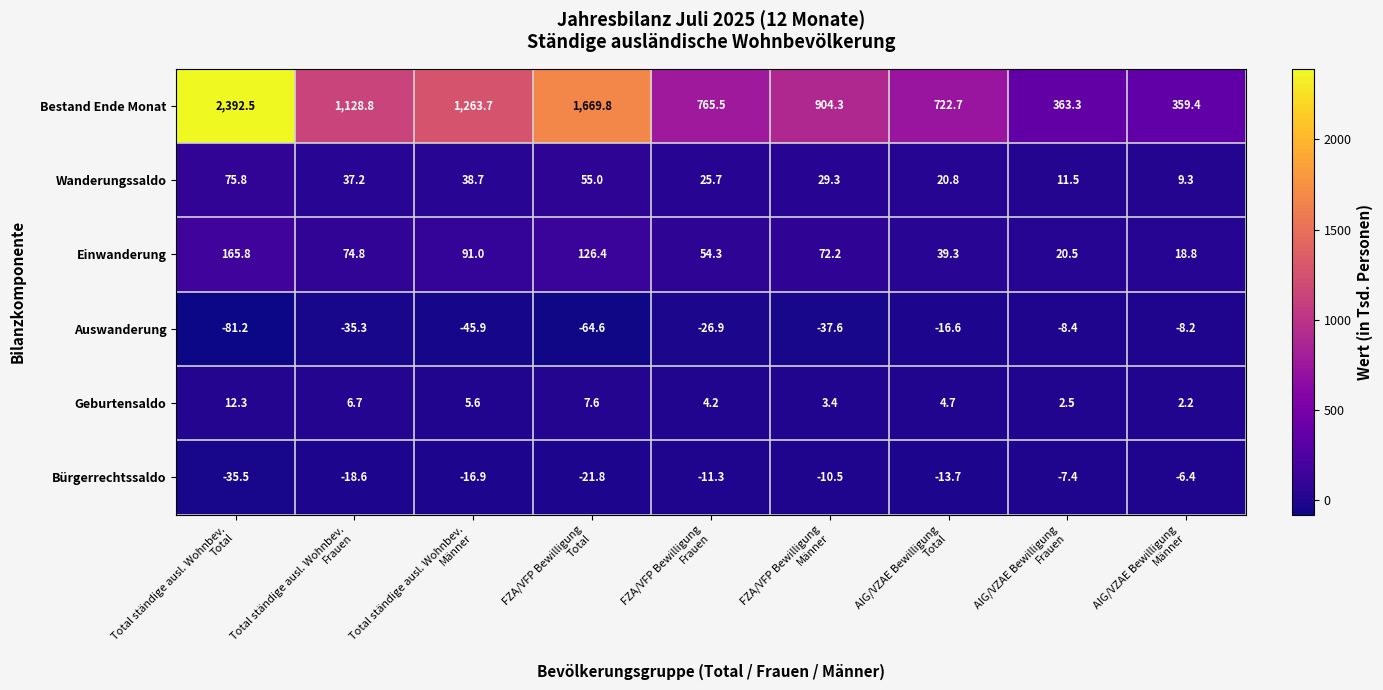

Count the number of data series in this chart.

6